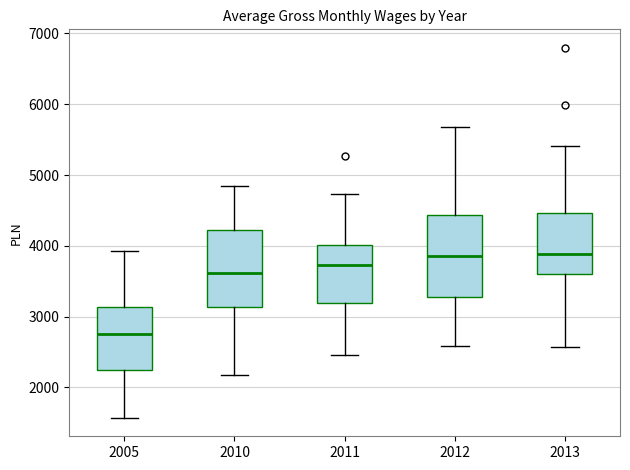

Where is the upper edge of the box at x = 2012 on the y-axis? The values are not printed on the chart, so give them approximately, as read against the axis.

4400